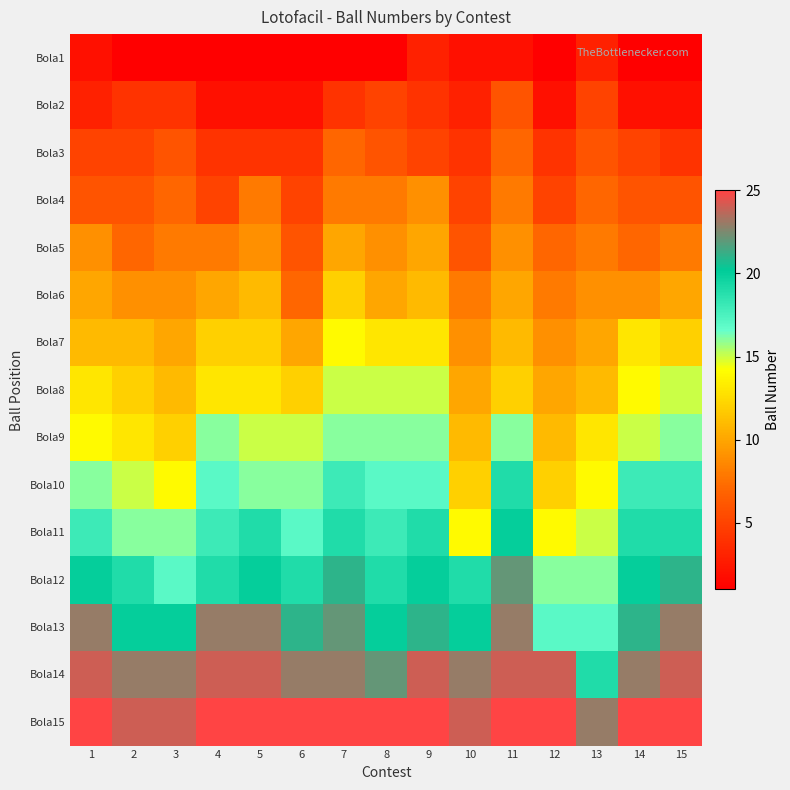

Which series changed the most between 3 and 4?

Bola9